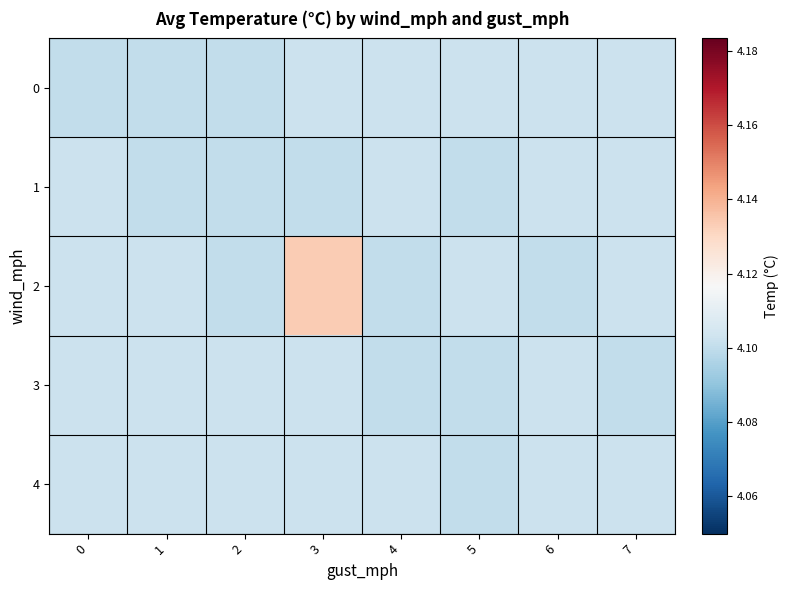

Rank the series by their maximum value, from lowest to highest.

0, 1, 3, 4, 2